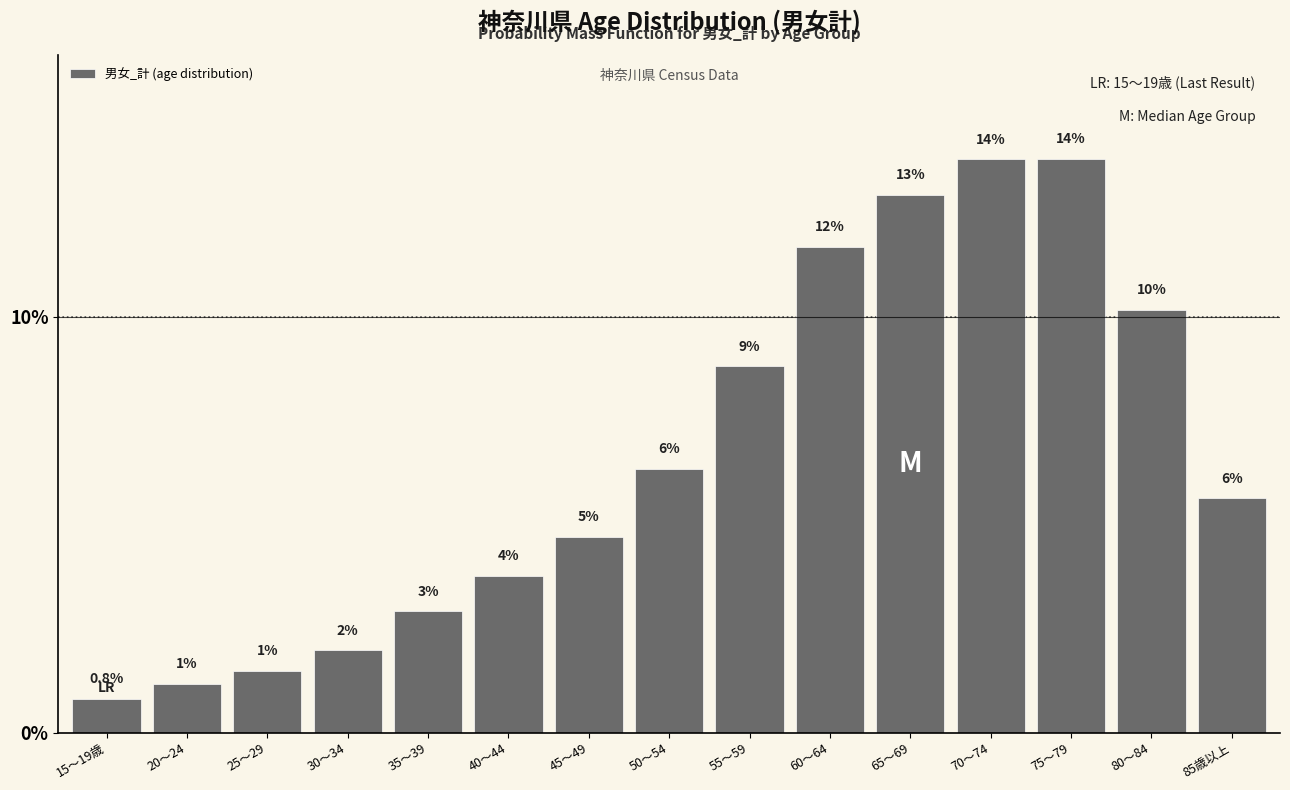

Are the bars horizontal?

No